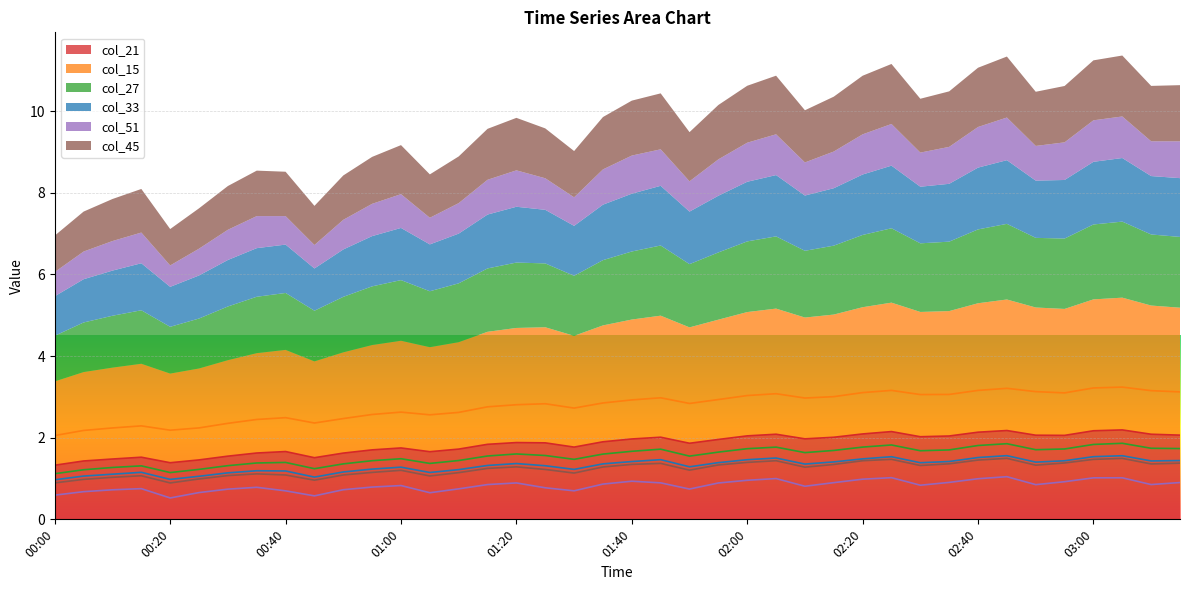

Reading left to right, what are all the values shown in this chart?

col_21: 00:00=1.3	00:05=1.4	00:10=1.5	00:15=1.5	00:20=1.4	00:25=1.5	00:30=1.5	00:35=1.6	00:40=1.7	00:45=1.5	00:50=1.6	00:55=1.7	01:00=1.7	01:05=1.7	01:10=1.7	01:15=1.8	01:20=1.9	01:25=1.9	01:30=1.8	01:35=1.9	01:40=2.0	01:45=2.0	01:50=1.9	01:55=2.0	02:00=2.0	02:05=2.1	02:10=2.0	02:15=2.0	02:20=2.1	02:25=2.1	02:30=2.0	02:35=2.0	02:40=2.1	02:45=2.2	02:50=2.1	02:55=2.1	03:00=2.2	03:05=2.2	03:10=2.1	03:15=2.1
col_15: 00:00=2.1	00:05=2.2	00:10=2.2	00:15=2.3	00:20=2.2	00:25=2.2	00:30=2.4	00:35=2.4	00:40=2.5	00:45=2.4	00:50=2.5	00:55=2.6	01:00=2.6	01:05=2.6	01:10=2.6	01:15=2.8	01:20=2.8	01:25=2.8	01:30=2.7	01:35=2.9	01:40=2.9	01:45=3.0	01:50=2.8	01:55=2.9	02:00=3.0	02:05=3.1	02:10=3.0	02:15=3.0	02:20=3.1	02:25=3.2	02:30=3.1	02:35=3.1	02:40=3.2	02:45=3.2	02:50=3.1	02:55=3.1	03:00=3.2	03:05=3.2	03:10=3.2	03:15=3.1
col_27: 00:00=1.1	00:05=1.2	00:10=1.3	00:15=1.3	00:20=1.1	00:25=1.2	00:30=1.3	00:35=1.4	00:40=1.4	00:45=1.2	00:50=1.4	00:55=1.4	01:00=1.5	01:05=1.4	01:10=1.4	01:15=1.6	01:20=1.6	01:25=1.6	01:30=1.5	01:35=1.6	01:40=1.7	01:45=1.7	01:50=1.5	01:55=1.6	02:00=1.7	02:05=1.8	02:10=1.6	02:15=1.7	02:20=1.8	02:25=1.8	02:30=1.7	02:35=1.7	02:40=1.8	02:45=1.9	02:50=1.7	02:55=1.7	03:00=1.8	03:05=1.9	03:10=1.7	03:15=1.7
col_33: 00:00=1.0	00:05=1.1	00:10=1.1	00:15=1.2	00:20=1.0	00:25=1.1	00:30=1.1	00:35=1.2	00:40=1.2	00:45=1.0	00:50=1.2	00:55=1.2	01:00=1.3	01:05=1.1	01:10=1.2	01:15=1.3	01:20=1.4	01:25=1.3	01:30=1.2	01:35=1.4	01:40=1.4	01:45=1.5	01:50=1.3	01:55=1.4	02:00=1.5	02:05=1.5	02:10=1.4	02:15=1.4	02:20=1.5	02:25=1.5	02:30=1.4	02:35=1.4	02:40=1.5	02:45=1.6	02:50=1.4	02:55=1.4	03:00=1.5	03:05=1.6	03:10=1.4	03:15=1.4
col_51: 00:00=0.6	00:05=0.7	00:10=0.7	00:15=0.8	00:20=0.5	00:25=0.7	00:30=0.7	00:35=0.8	00:40=0.7	00:45=0.6	00:50=0.7	00:55=0.8	01:00=0.8	01:05=0.7	01:10=0.7	01:15=0.9	01:20=0.9	01:25=0.8	01:30=0.7	01:35=0.9	01:40=0.9	01:45=0.9	01:50=0.7	01:55=0.9	02:00=1.0	02:05=1.0	02:10=0.8	02:15=0.9	02:20=1.0	02:25=1.0	02:30=0.8	02:35=0.9	02:40=1.0	02:45=1.0	02:50=0.8	02:55=0.9	03:00=1.0	03:05=1.0	03:10=0.9	03:15=0.9
col_45: 00:00=0.9	00:05=1.0	00:10=1.0	00:15=1.1	00:20=0.9	00:25=1.0	00:30=1.1	00:35=1.1	00:40=1.1	00:45=1.0	00:50=1.1	00:55=1.1	01:00=1.2	01:05=1.1	01:10=1.1	01:15=1.2	01:20=1.3	01:25=1.2	01:30=1.1	01:35=1.3	01:40=1.3	01:45=1.4	01:50=1.2	01:55=1.3	02:00=1.4	02:05=1.4	02:10=1.3	02:15=1.3	02:20=1.4	02:25=1.5	02:30=1.3	02:35=1.4	02:40=1.5	02:45=1.5	02:50=1.3	02:55=1.4	03:00=1.5	03:05=1.5	03:10=1.4	03:15=1.4